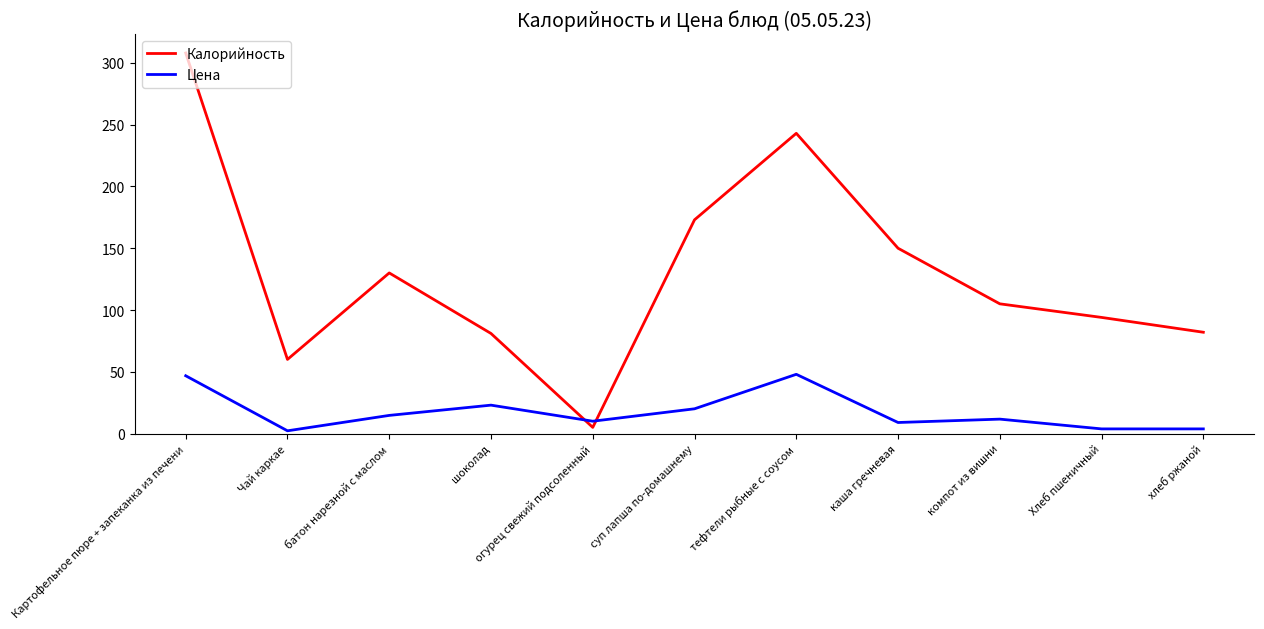

What is the difference between the maximum and minimum values in the Калорийность series?

303.0